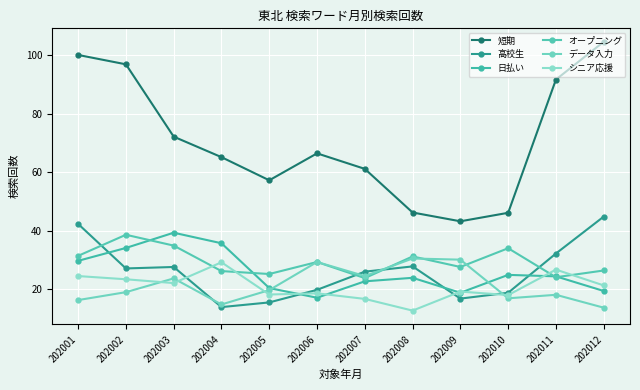

Rank the series at 202003 from lowest to highest value.

シニア応援, データ入力, 高校生, オープニング, 日払い, 短期